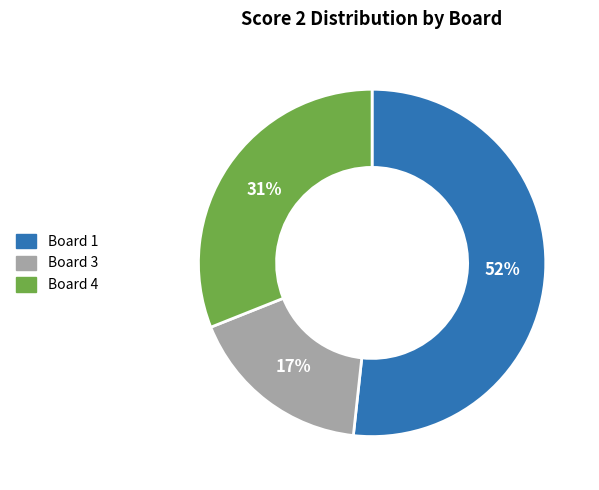

Count the number of slices in the pie.

3